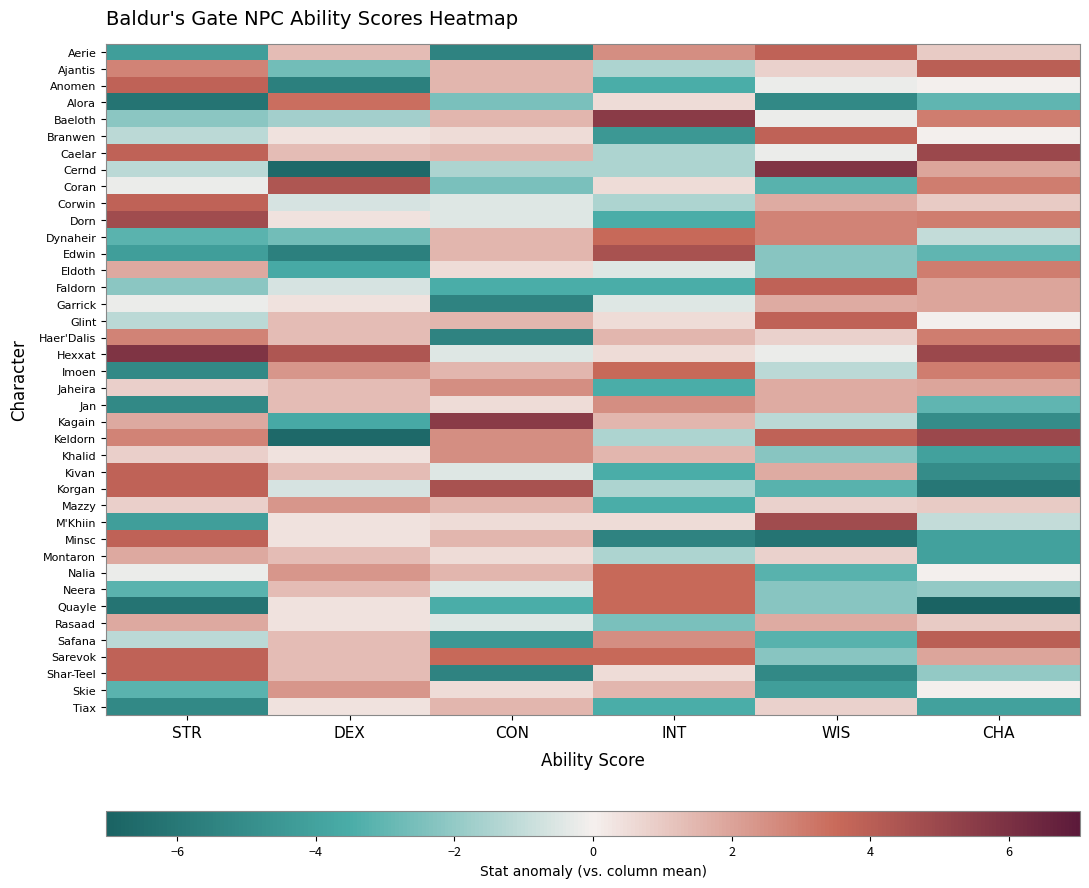

What is the maximum value shown in the chart?

5.8